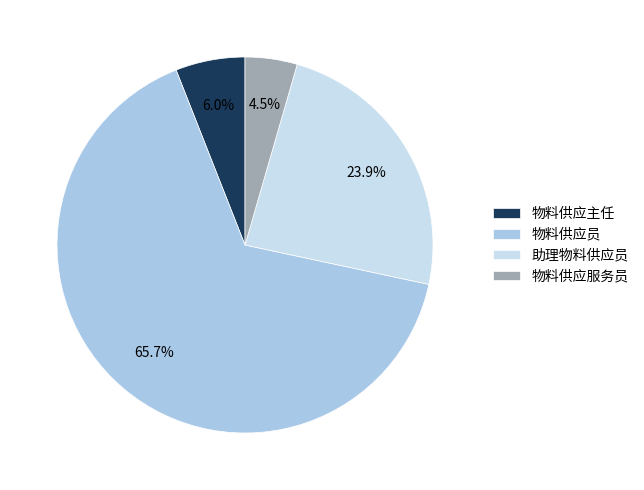

How many segments does this pie chart have?

4